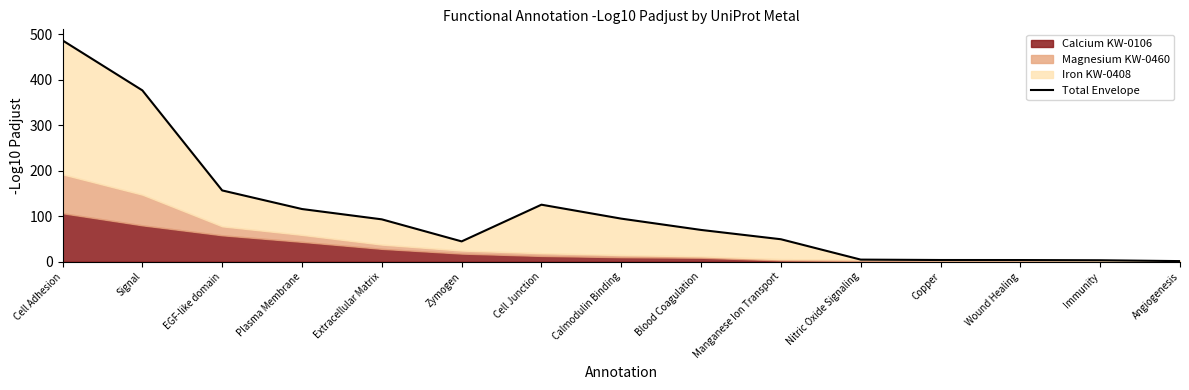

The chart shows a value of 44.7 at Zymogen. True or false?

True